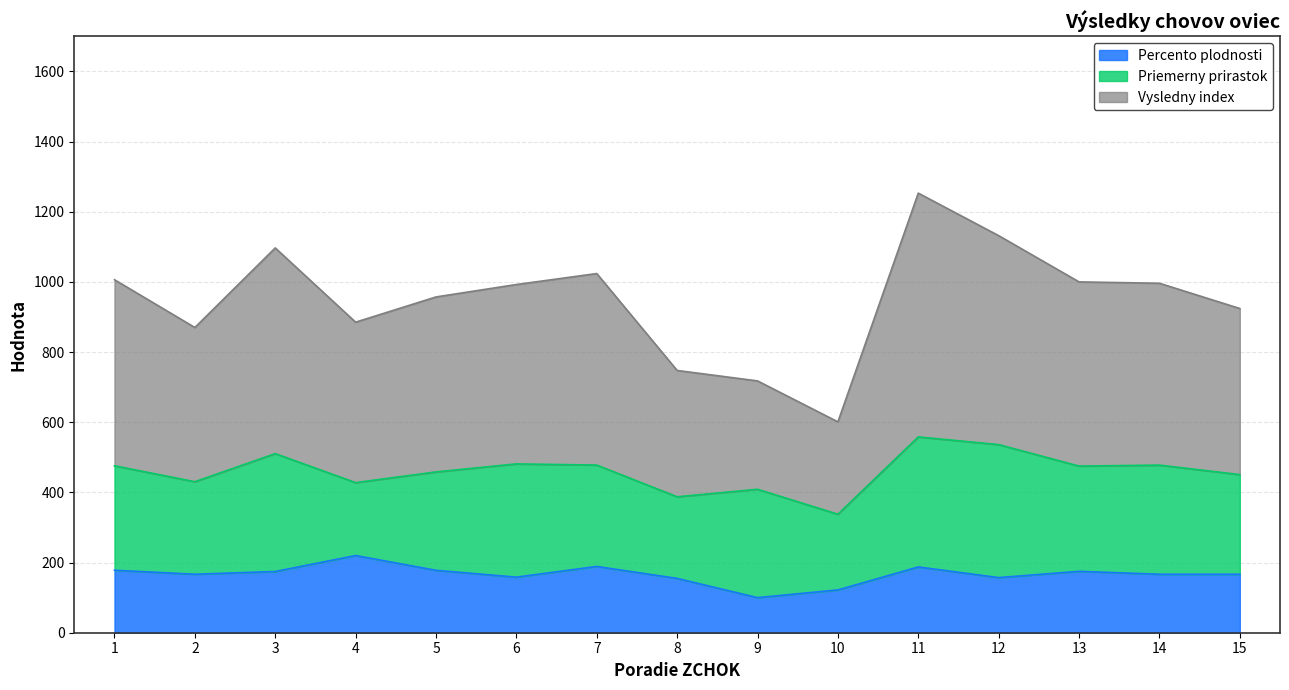

What is the lowest value of the Percento plodnosti series?

100.0